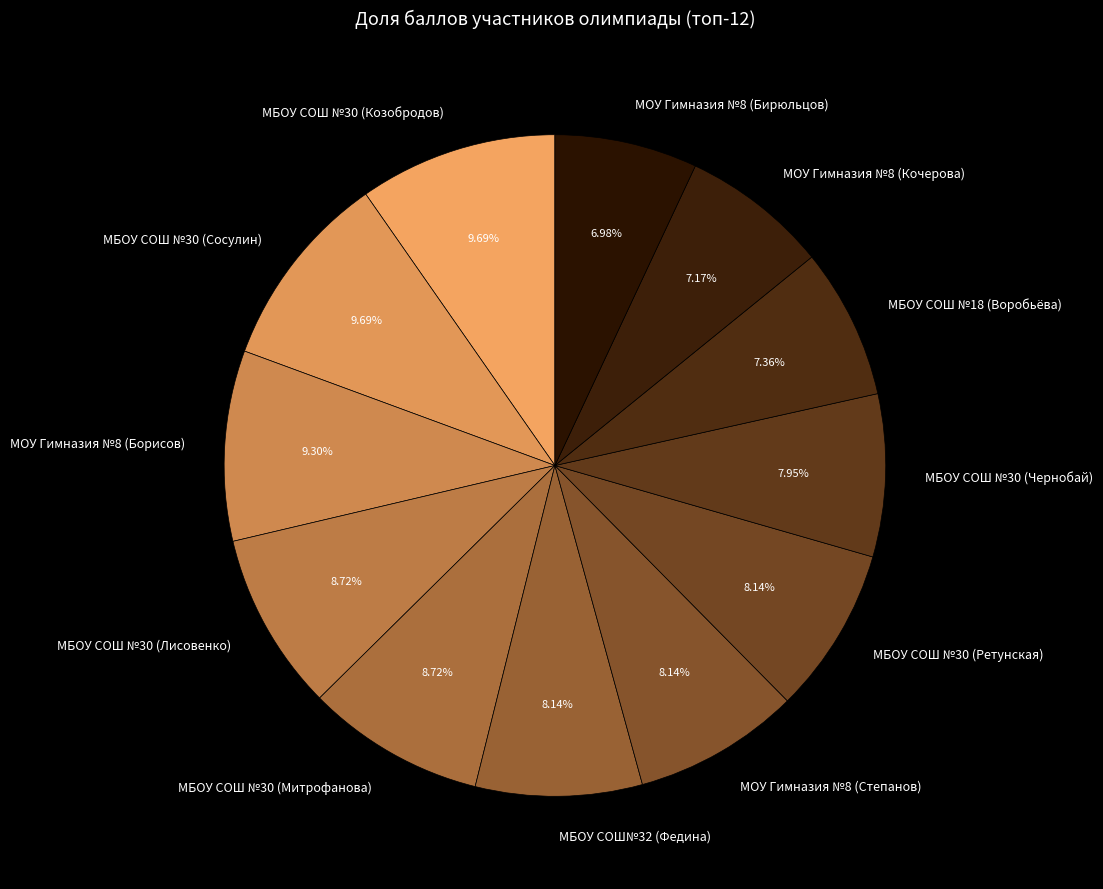

To the nearest percent, what is the difference between the largest and smallest slice percentages?

3%